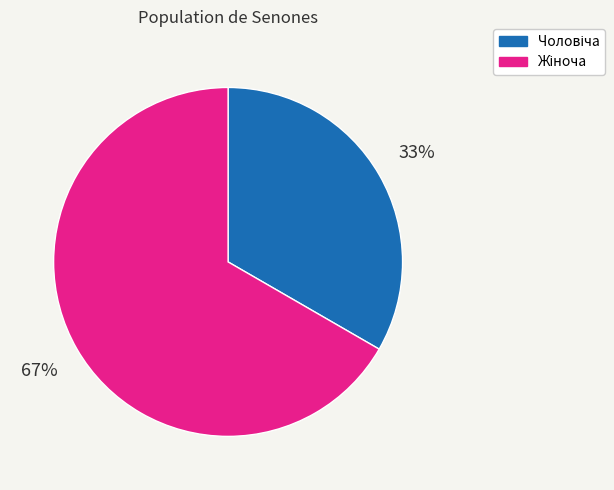

How many slices are in this pie chart?

2